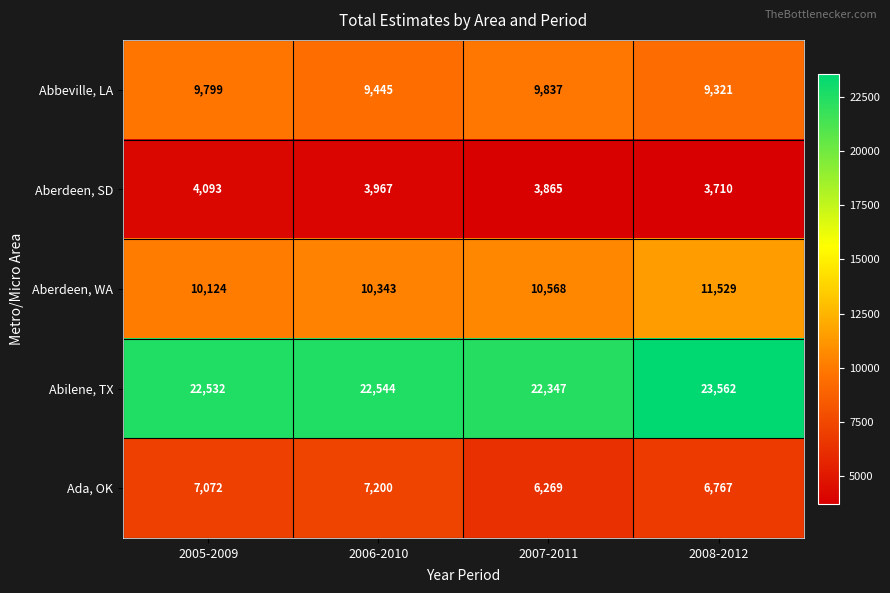

What is the total value across all series at 2008-2012?

54889